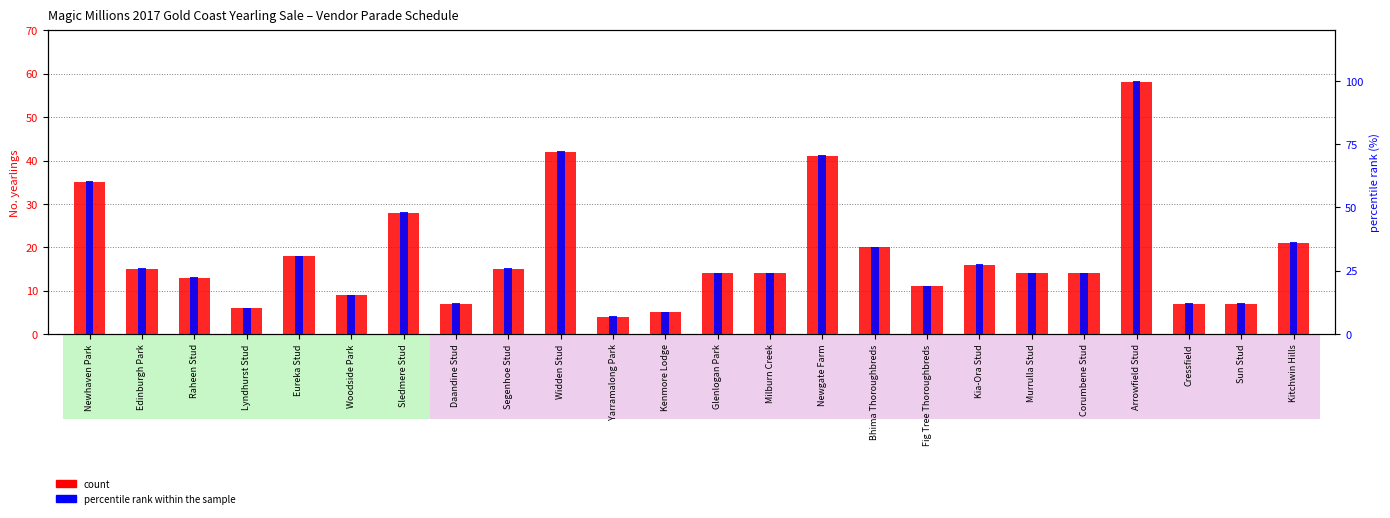

At how many categories does at least one series exceed 73?

1